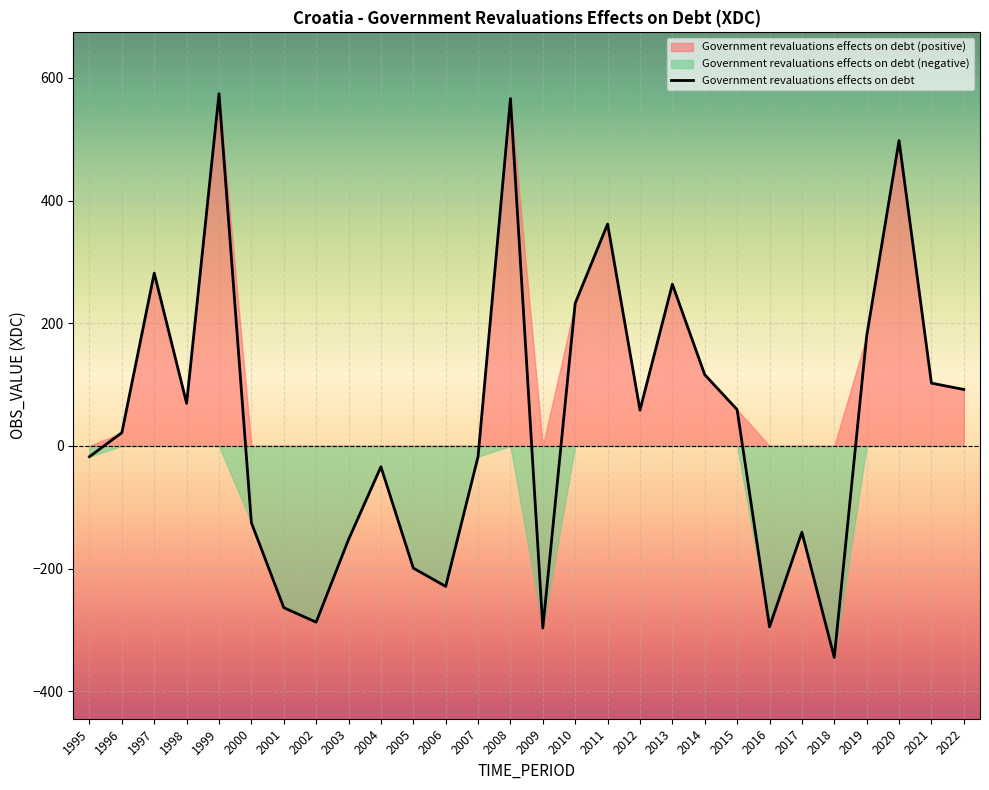

What is the minimum value shown in the chart?

-344.9